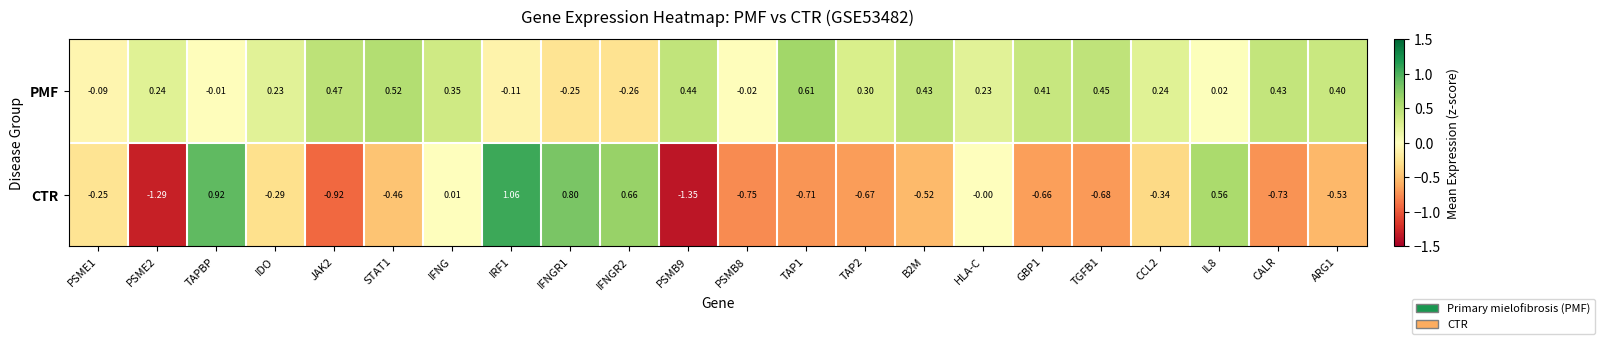

Which series has the largest total across all categories?

PMF